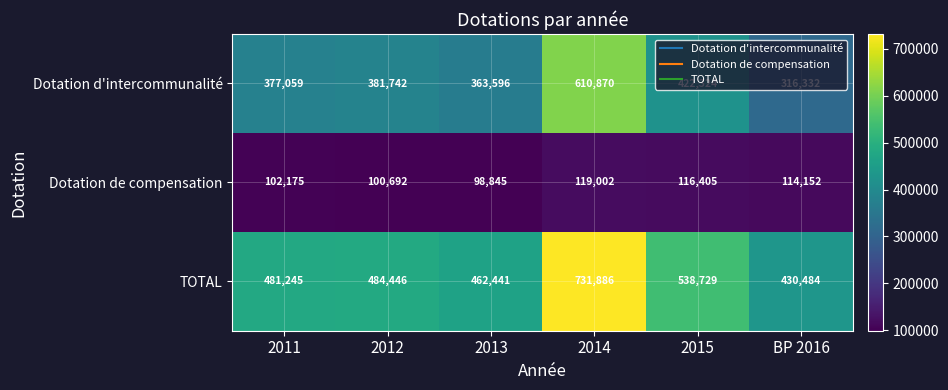

Is it true that Dotation d'intercommunalité equals 80122 at 2013?

False